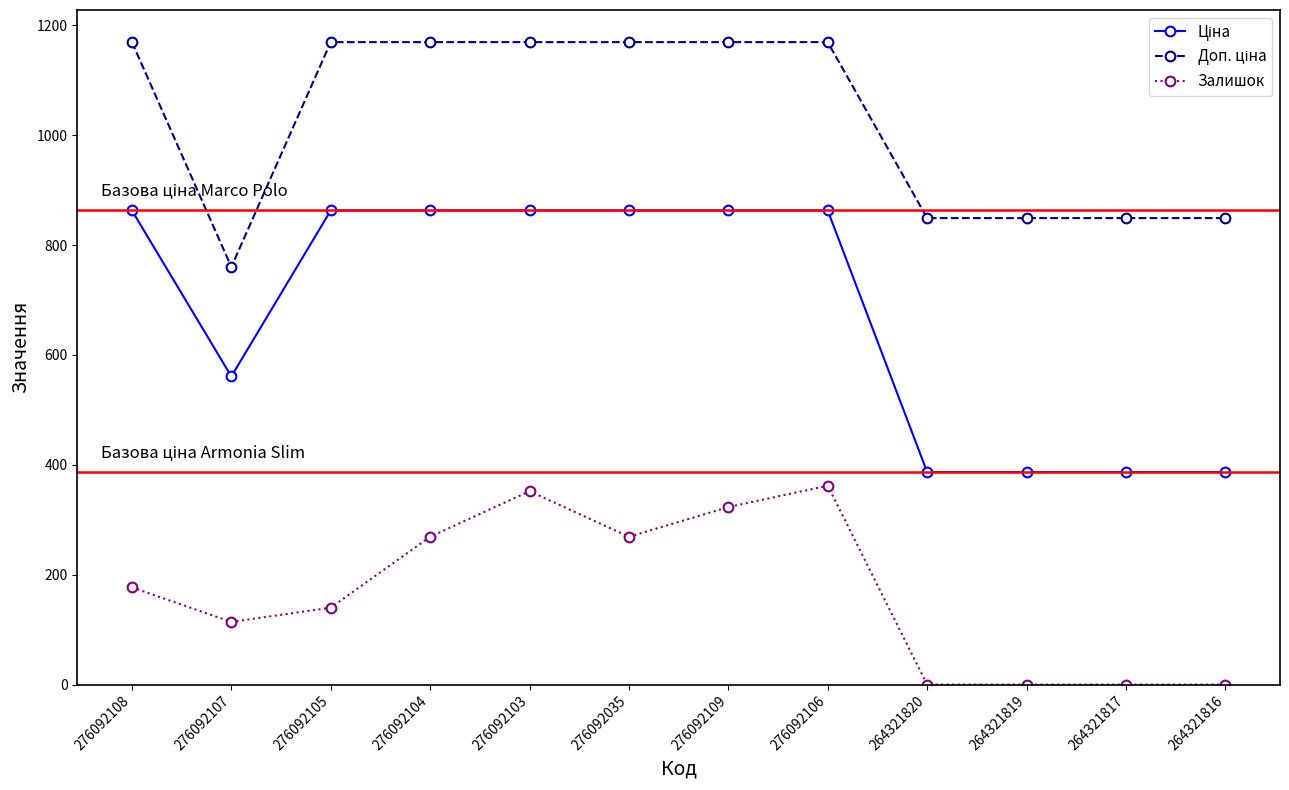

True or false: Залишок has a value of 269.0 at 276092104.

True